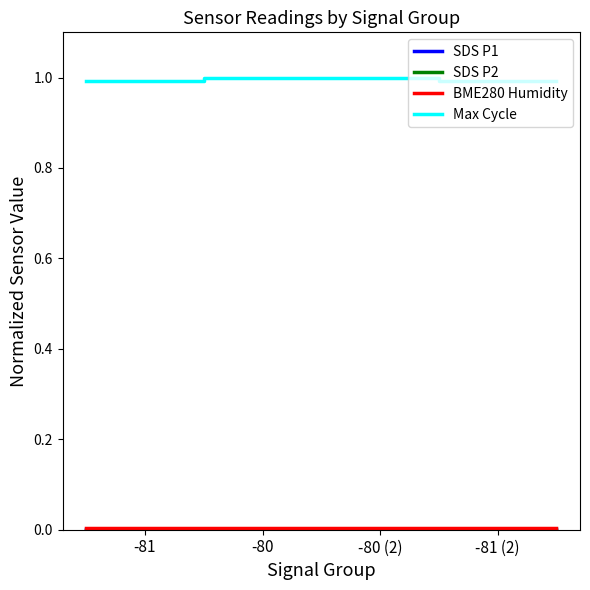

What is the greatest value displayed?

1.0